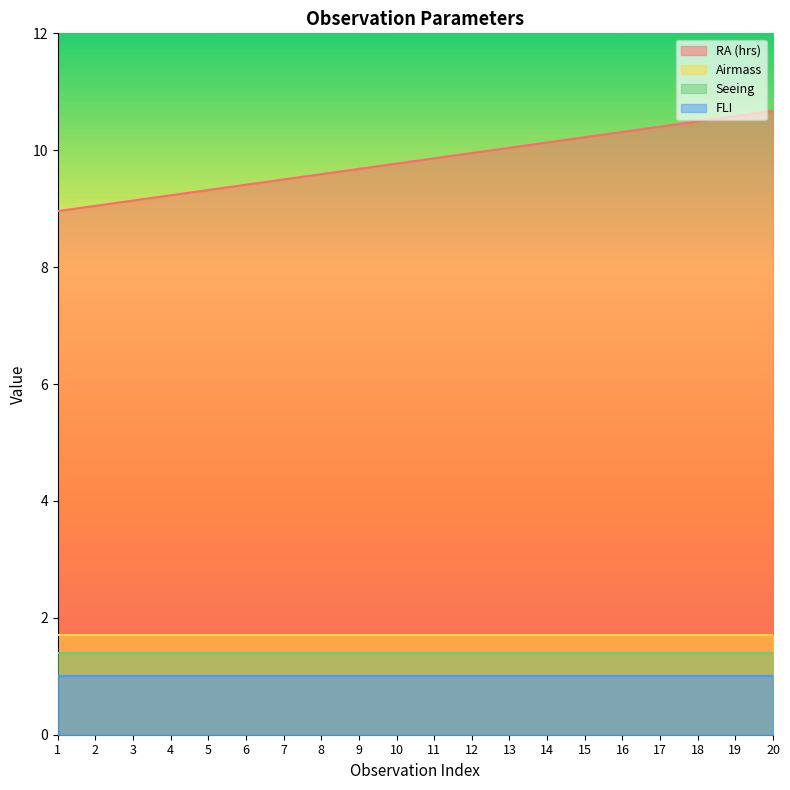

What is the lowest value of the Airmass series?

1.7